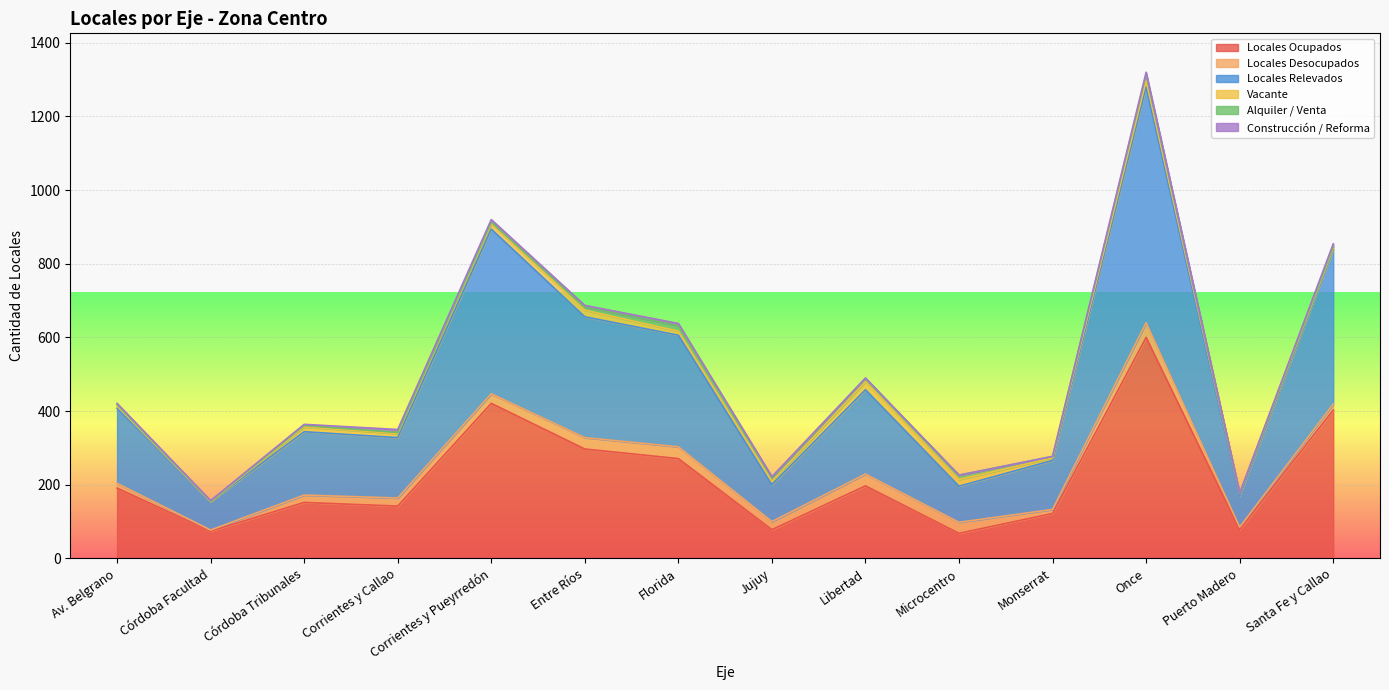

How many data points does each series have?

14